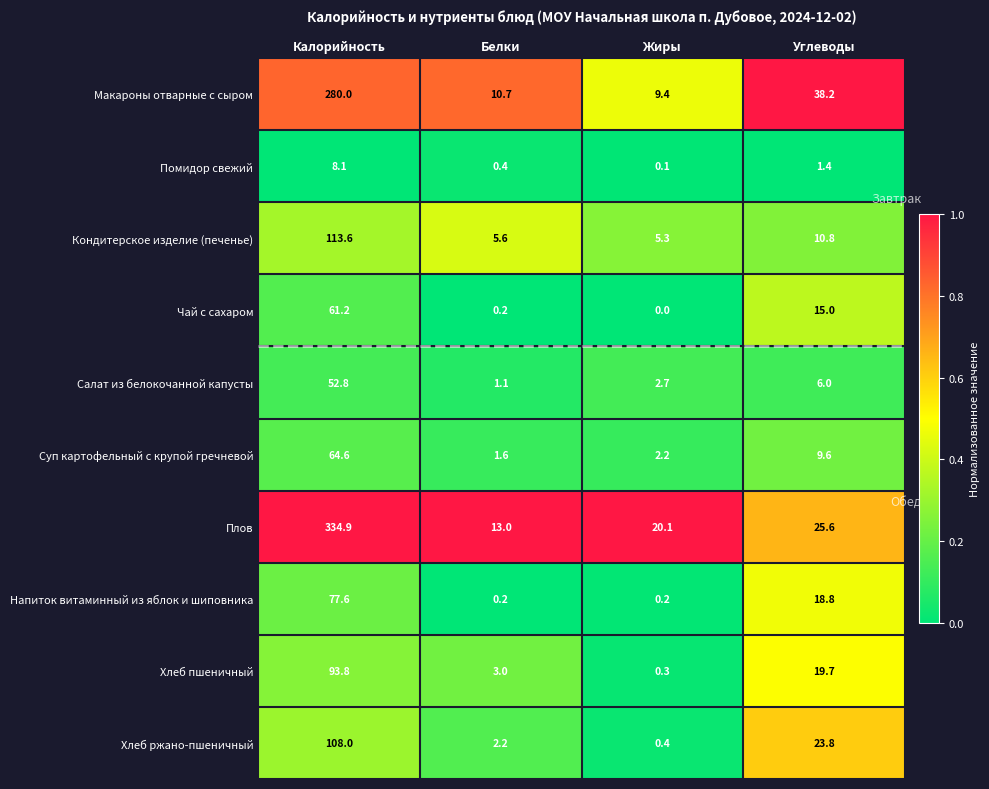

What is the difference between the maximum and minimum values in the Хлеб ржано-пшеничный series?

107.6